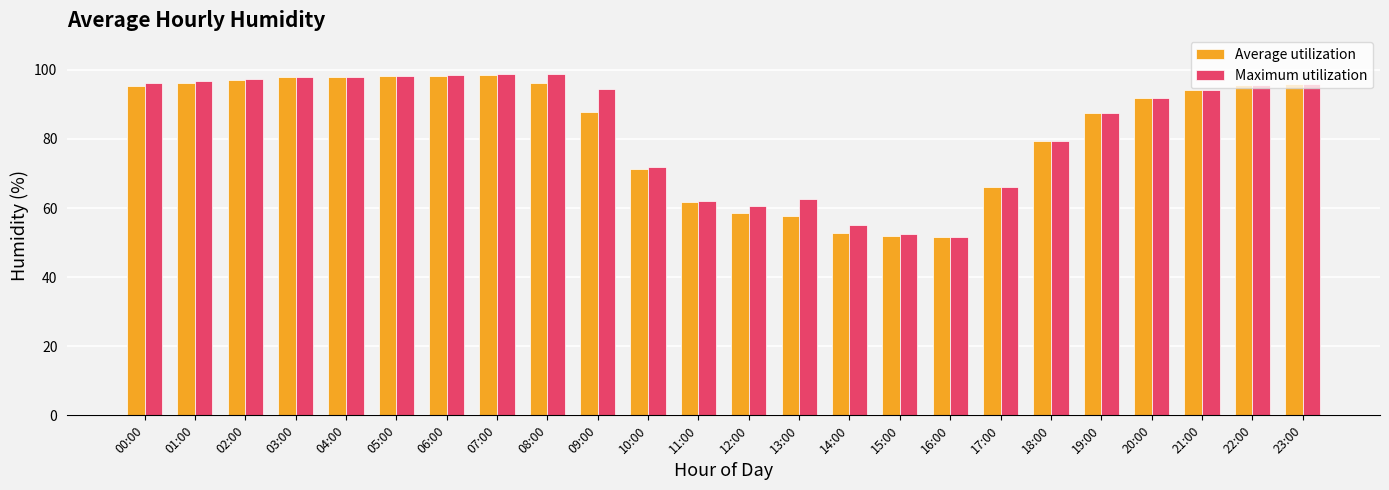

What is the sum of the Maximum utilization values at 17:00 and 15:00?

118.4